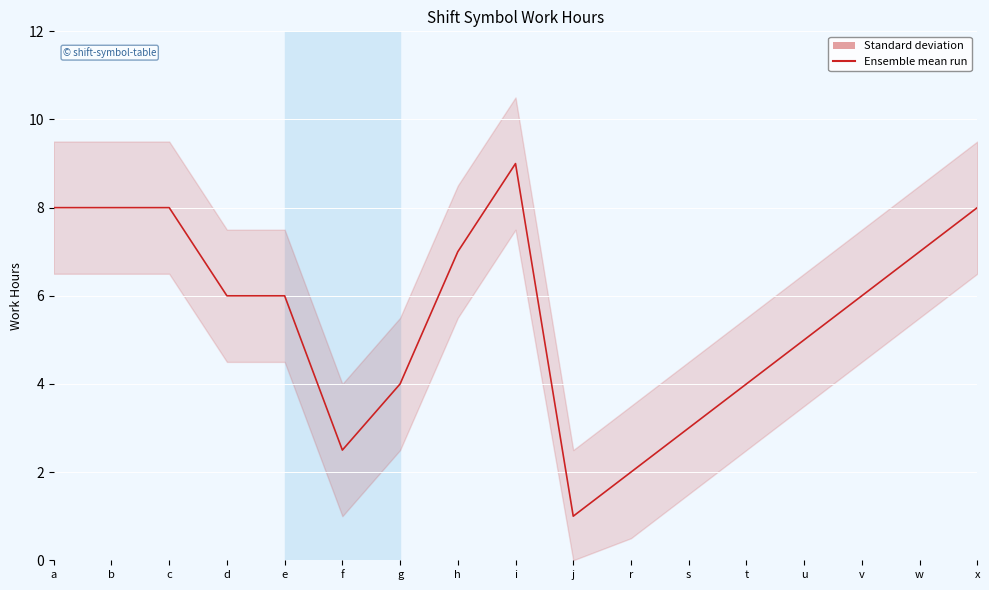

What is the smallest value displayed?

1.0